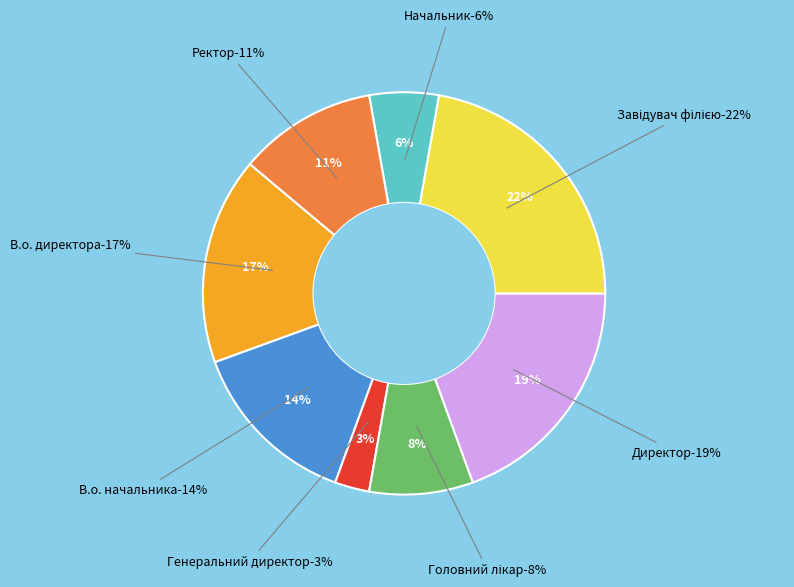

Is there any slice that represents more than half of the pie?

No